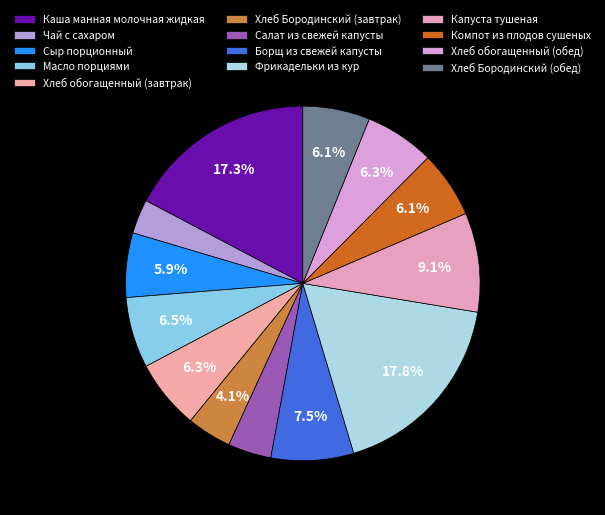

Approximately how many times larger is the value at Хлеб Бородинский (обед) compared to Компот из плодов сушеных?

1.0